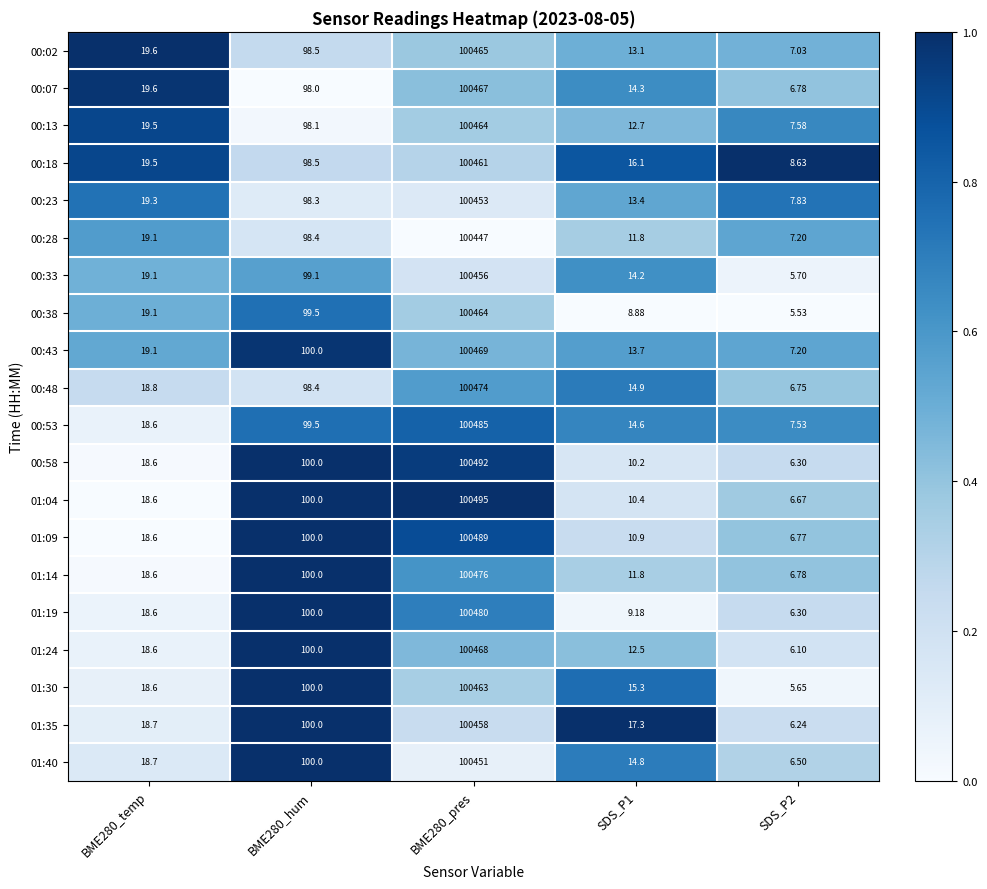

Is the value of 00:53 at BME280_pres greater than the value of 00:02 at BME280_hum?

Yes